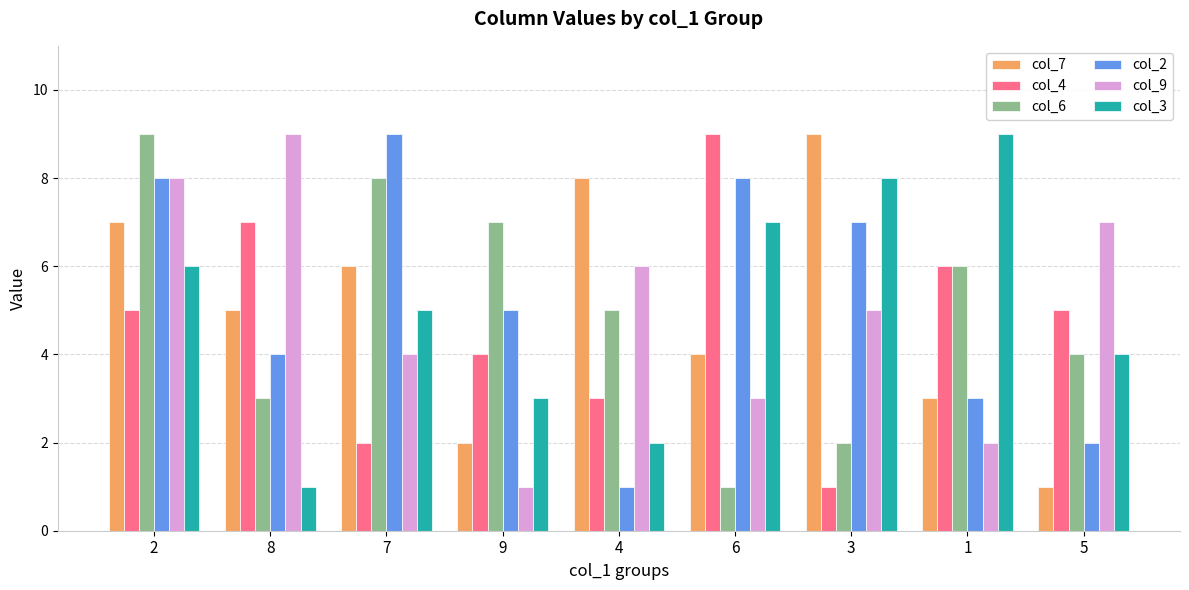

At 8, list the series in order from smallest to largest.

col_3, col_6, col_2, col_7, col_4, col_9